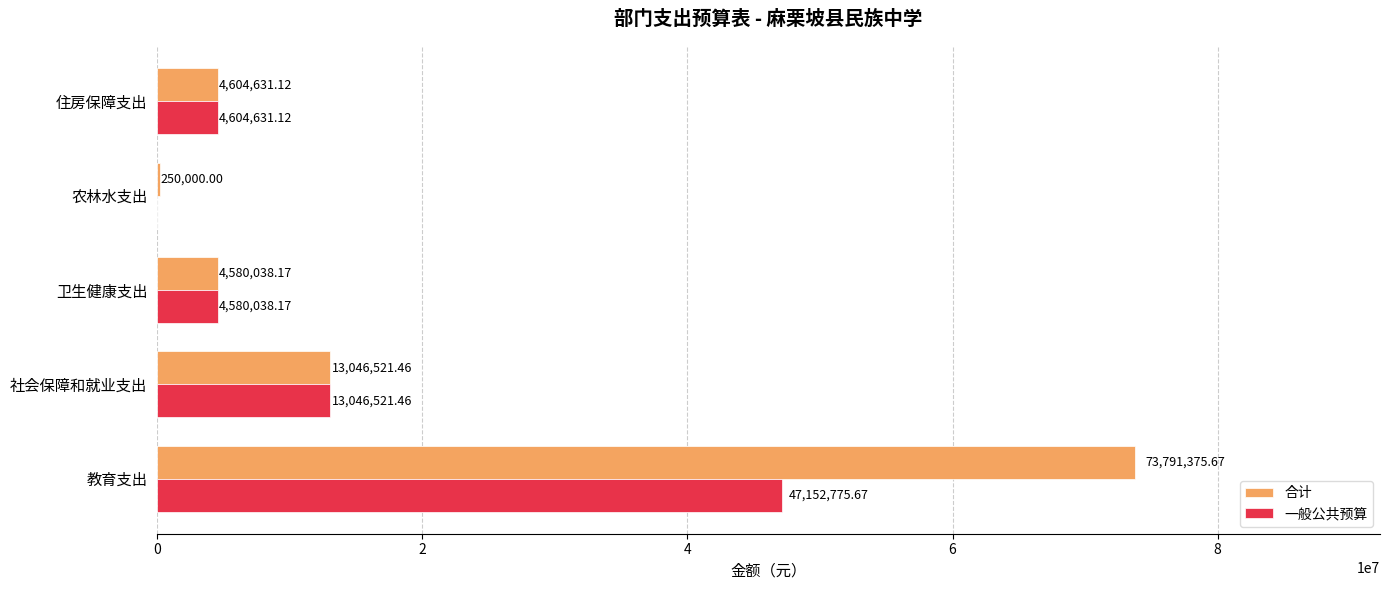

What is the sum of the 一般公共预算 values at 教育支出 and 住房保障支出?

51757406.8